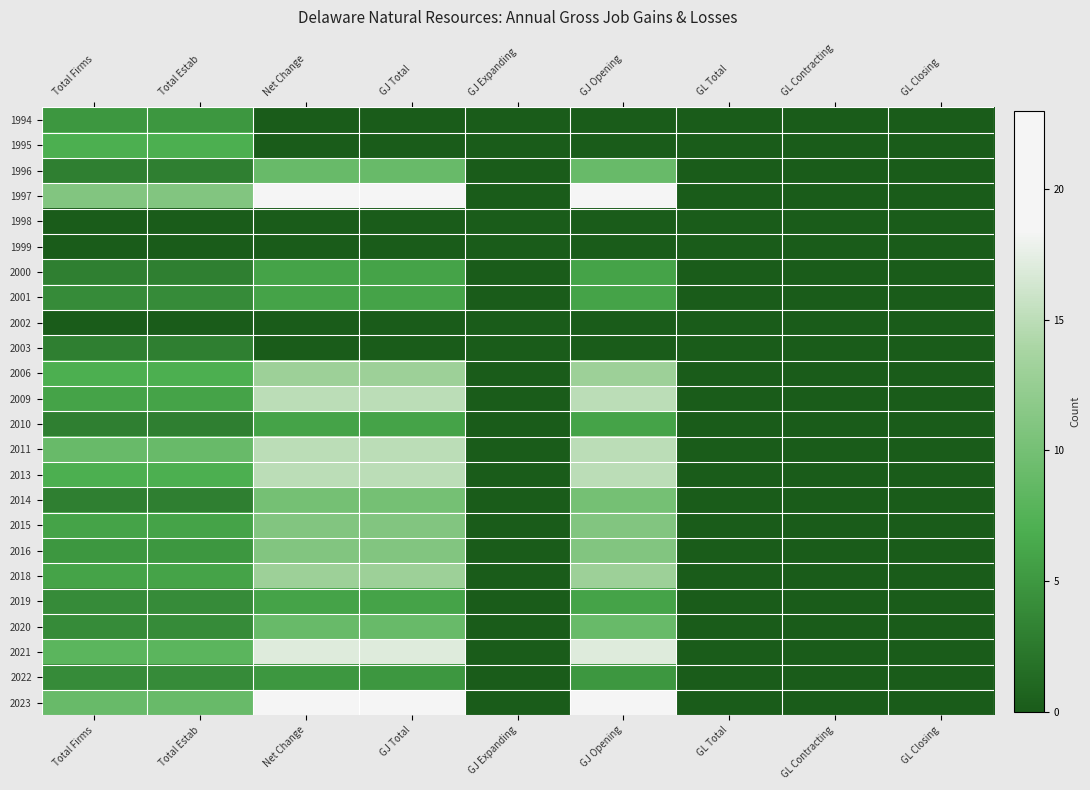

At GL Contracting, list the series in order from largest to smallest.

1994, 1995, 1996, 1997, 1998, 1999, 2000, 2001, 2002, 2003, 2006, 2009, 2010, 2011, 2013, 2014, 2015, 2016, 2018, 2019, 2020, 2021, 2022, 2023